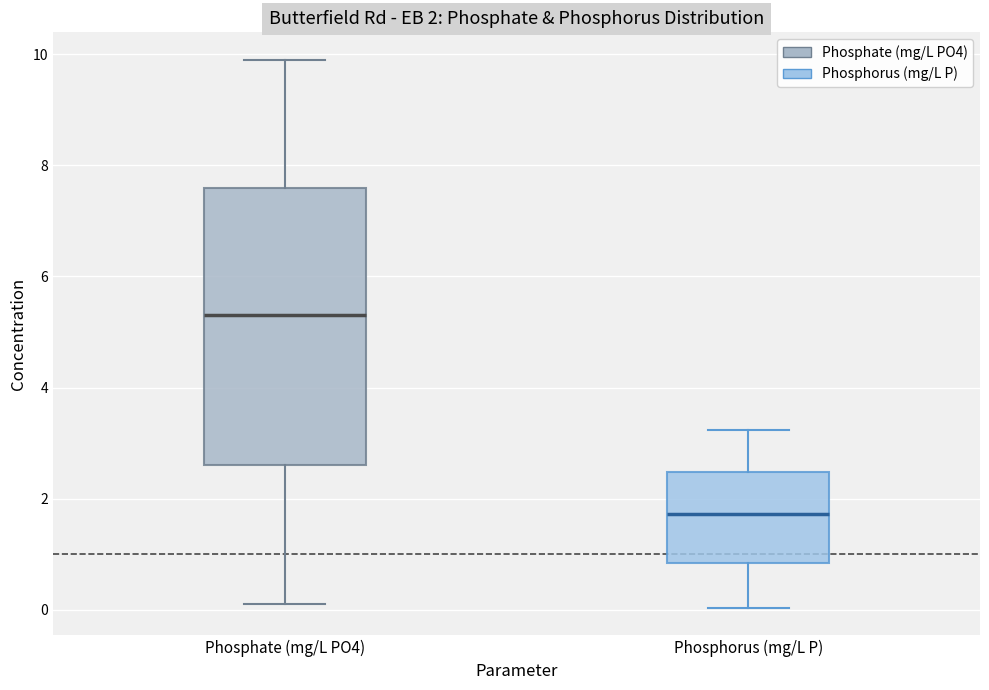

Which box is the tallest, from its lower edge to its upper edge?

Phosphate (mg/L PO4)